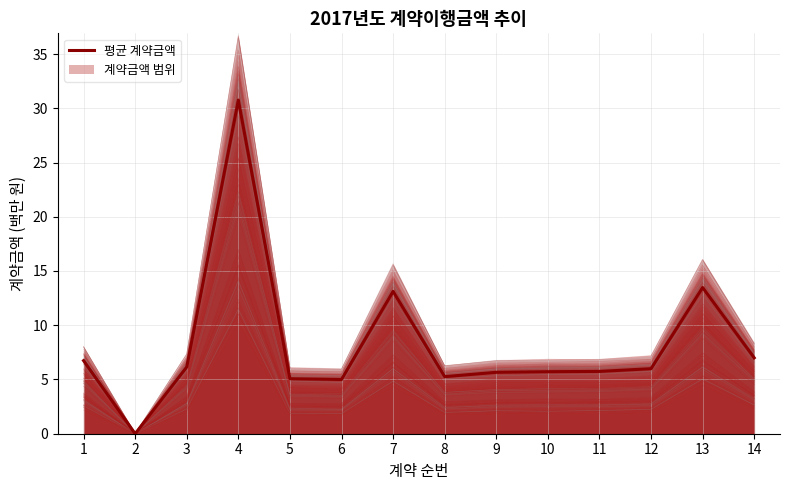

Reading right to left, list all the values displayed in this chart.

7.0	13.5	6.0	5.7	5.7	5.7	5.3	13.1	5.0	5.1	30.8	6.2	0.0	6.7